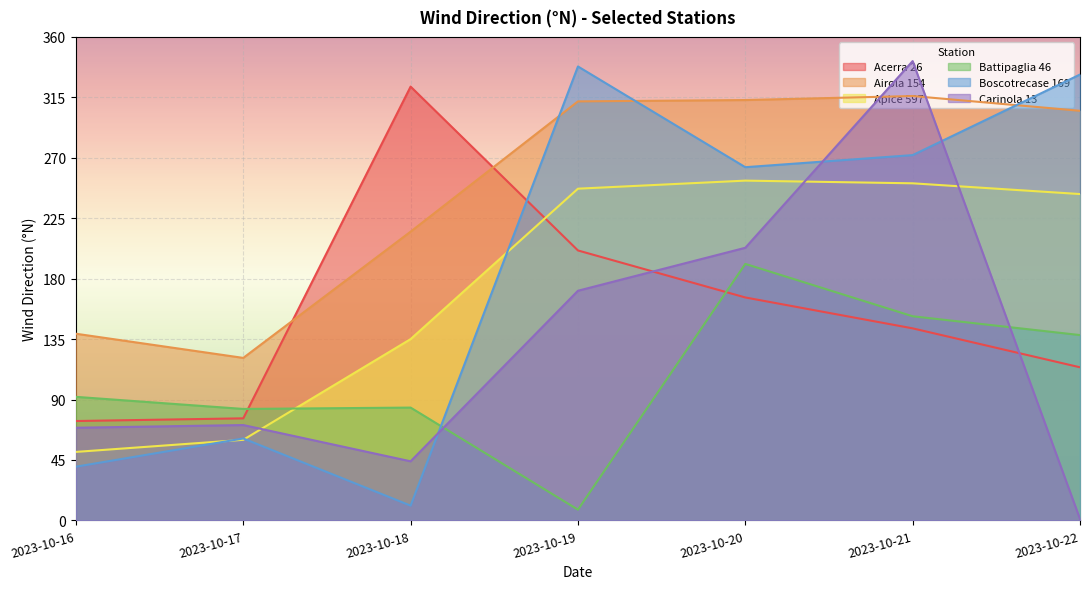

How many lines are shown in the chart?

6